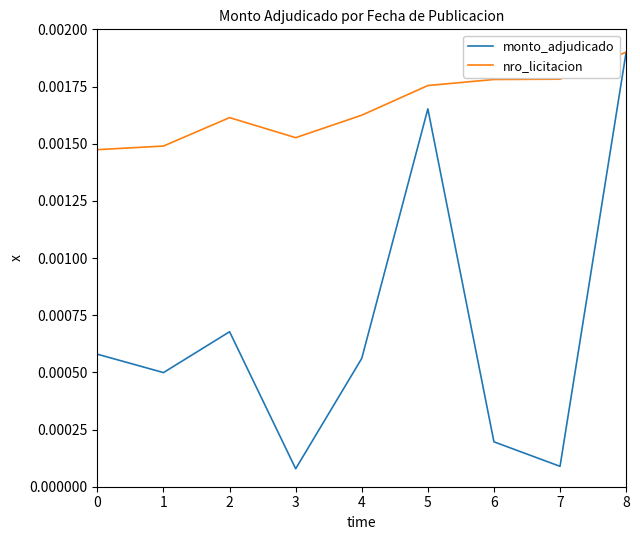

Where is the first local minimum for monto_adjudicado?

1